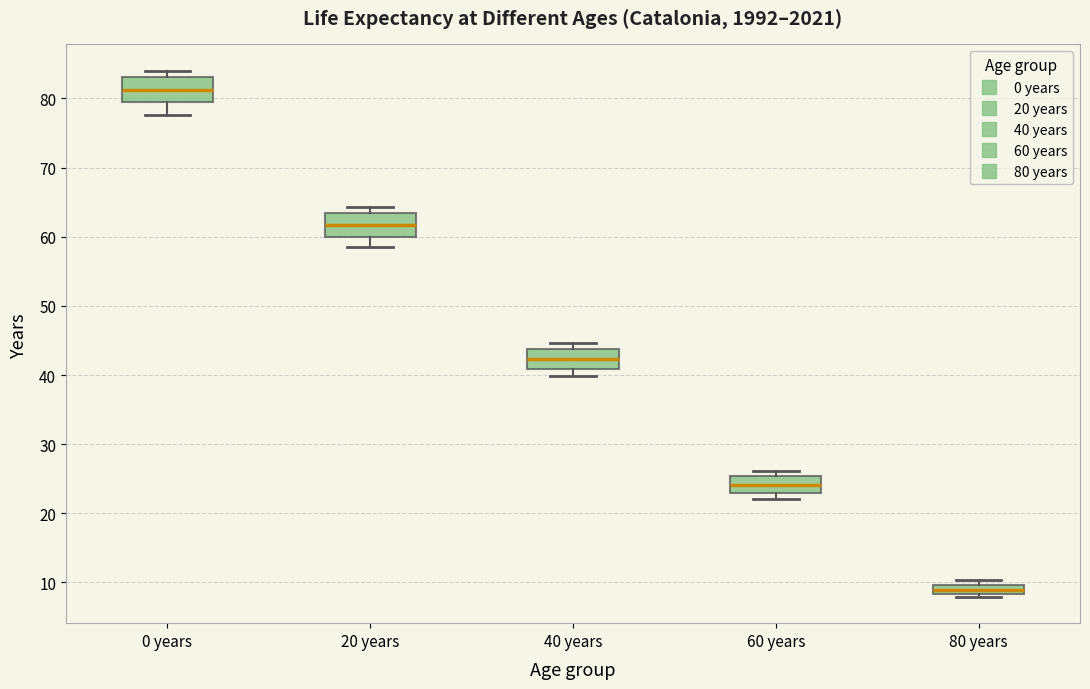

Where is the upper edge of the box for 20 years on the y-axis? The values are not printed on the chart, so give them approximately, as read against the axis.

63